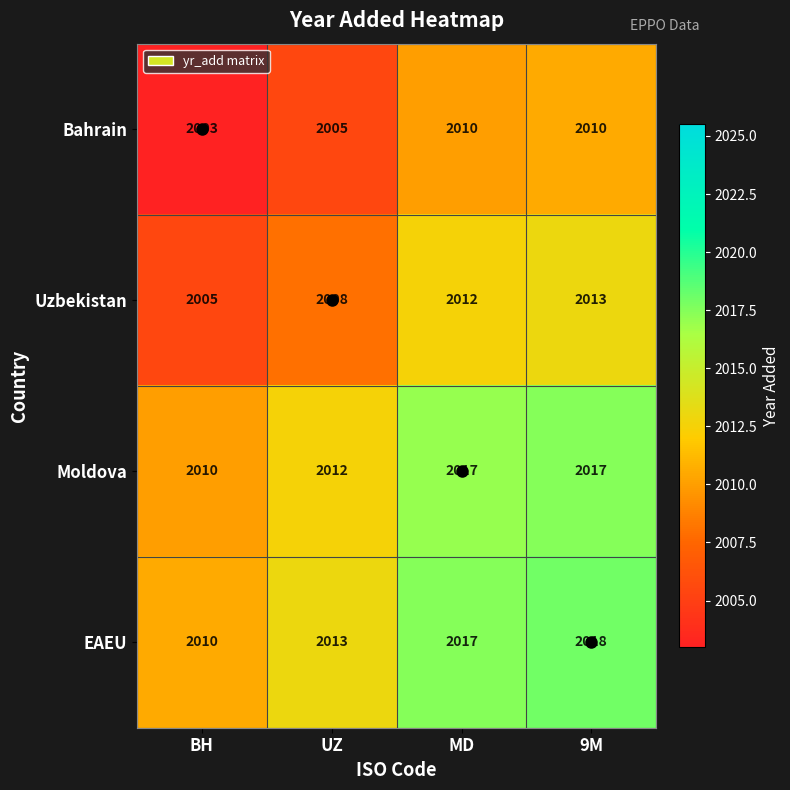

What is the highest value of the Uzbekistan series?

2013